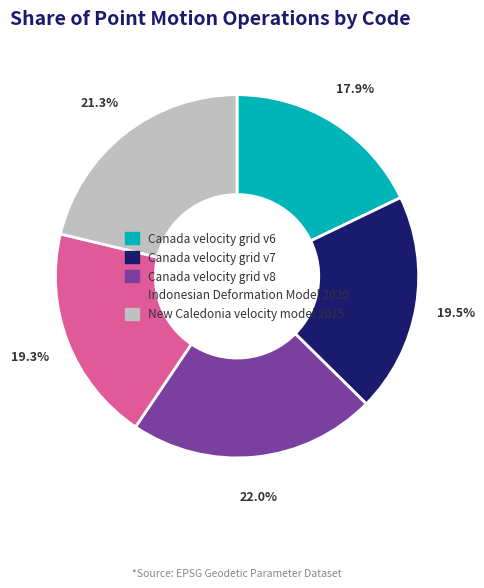

Does Canada velocity grid v7 account for over 50% of the chart?

No